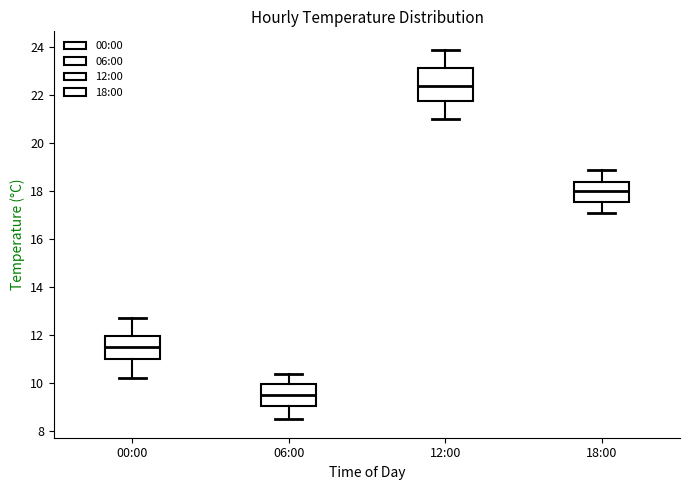

Where is the lower edge of the box for 06:00 on the y-axis? The values are not printed on the chart, so give them approximately, as read against the axis.

9.0